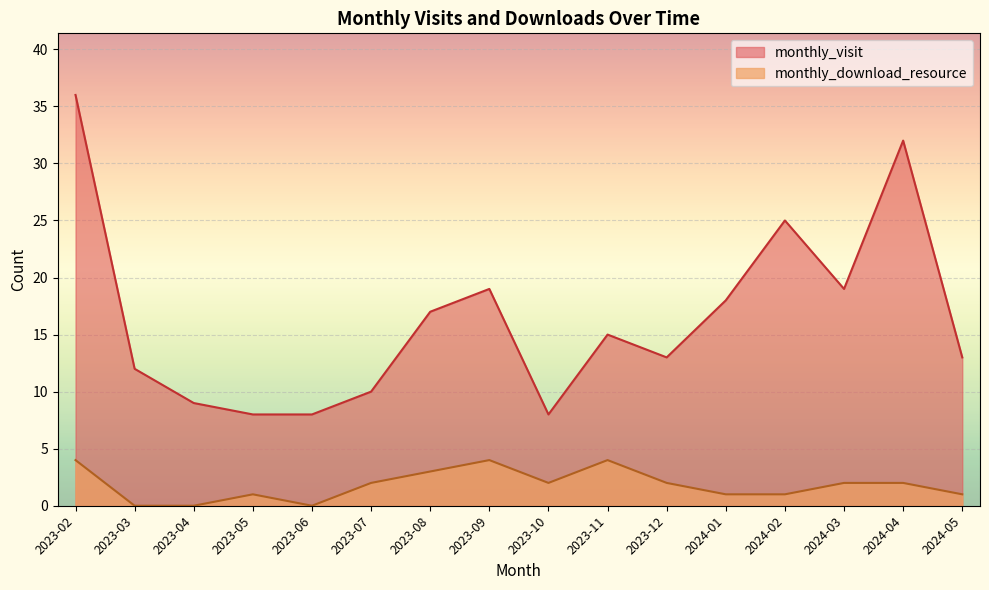

Does the chart display data point markers on the line(s)?

No